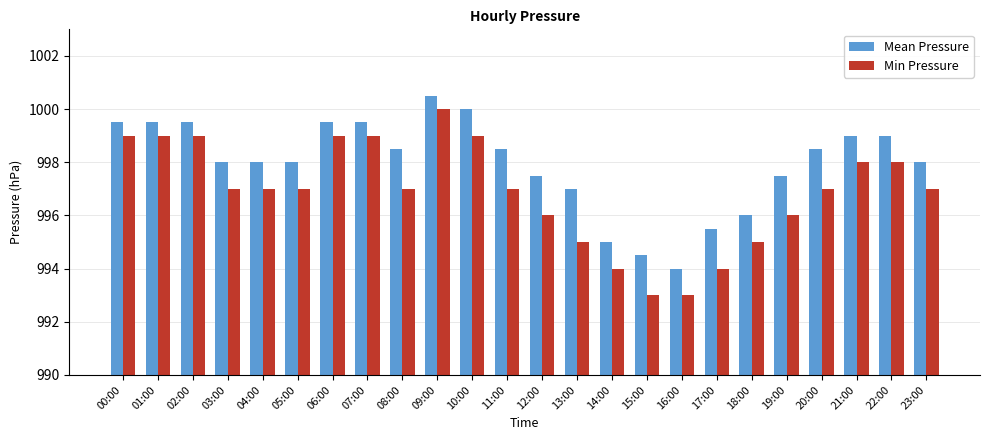

Which series has the largest total across all categories?

Mean Pressure